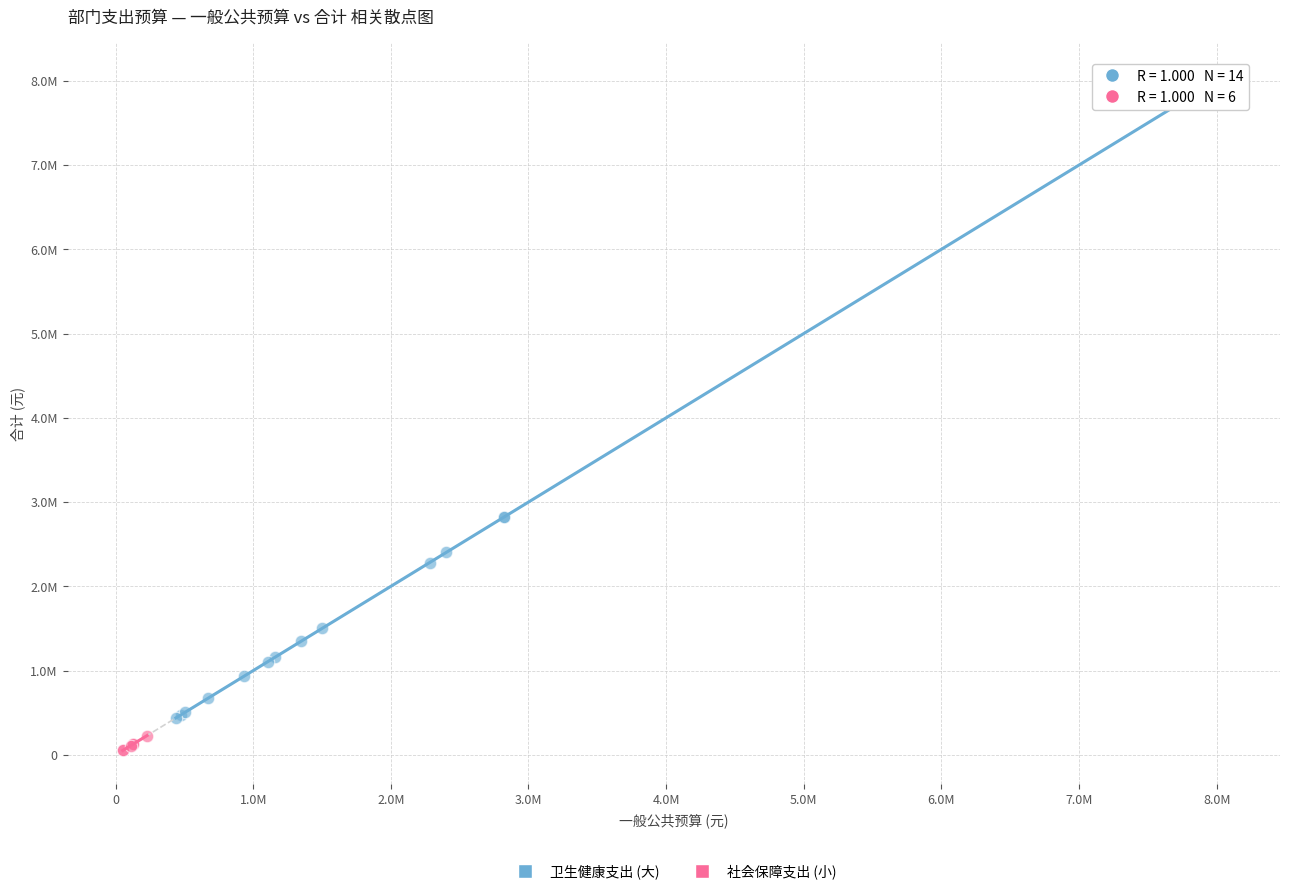

What are all the series names shown in the legend?

卫生健康支出 (大), 社会保障支出 (小)